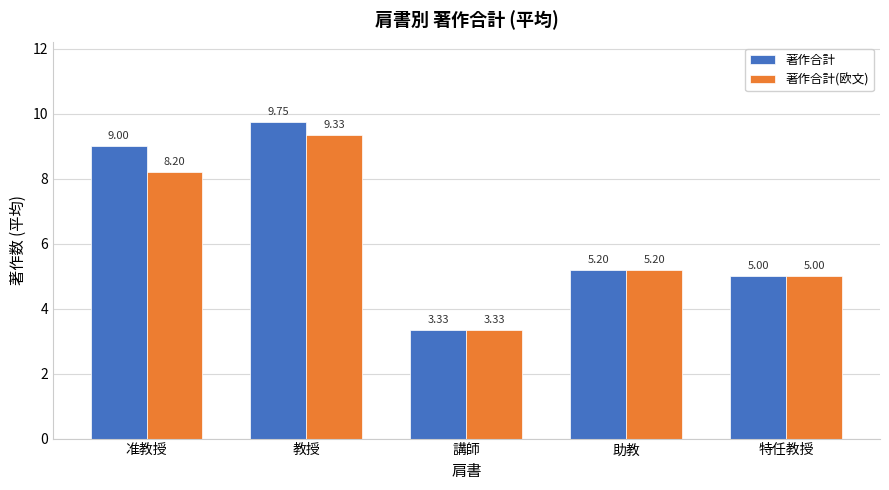

At which category does the chart reach its peak across all series?

教授